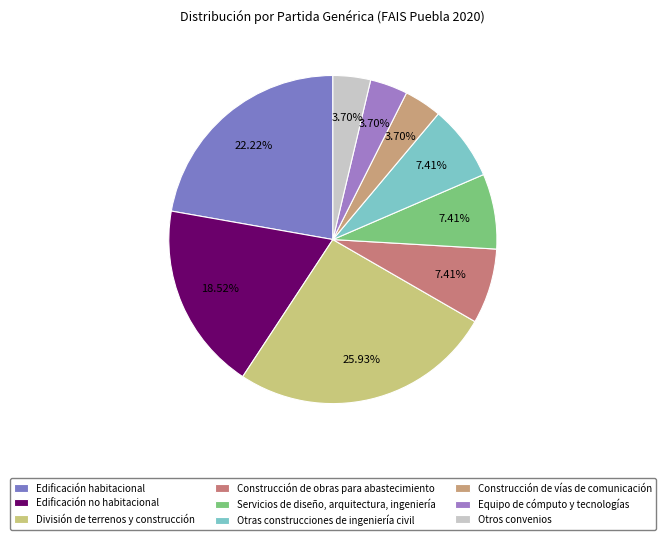

Is there a majority slice in this chart?

No